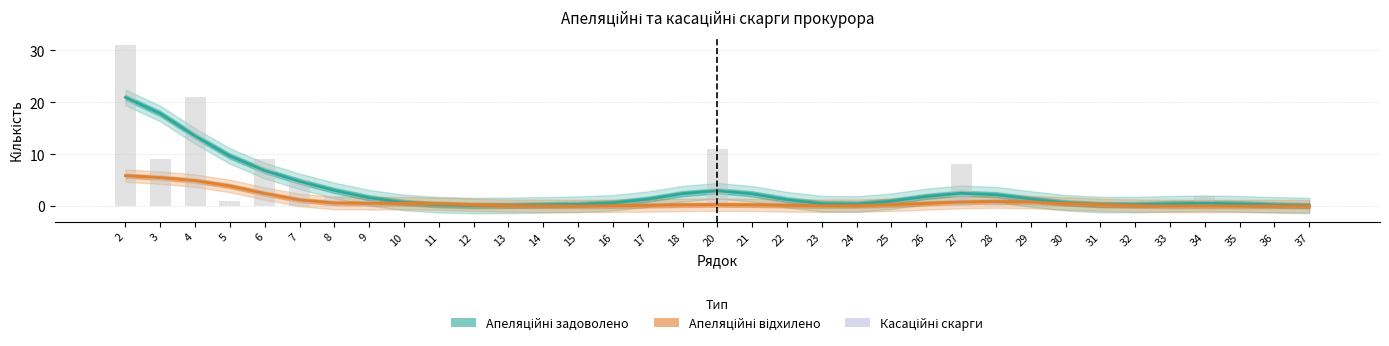

Rank the categories by Апеляційні відхилено value from highest to lowest.

2, 3, 4, 5, 6, 7, 28, 27, 29, 8, 10, 9, 26, 30, 11, 20, 25, 31, 12, 21, 18, 22, 17, 24, 32, 13, 23, 16, 14, 33, 15, 34, 35, 36, 37